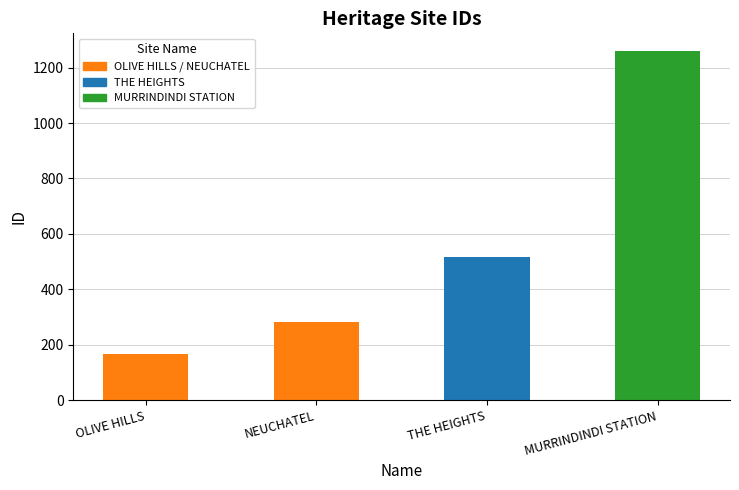

How many bars are there in total?

4